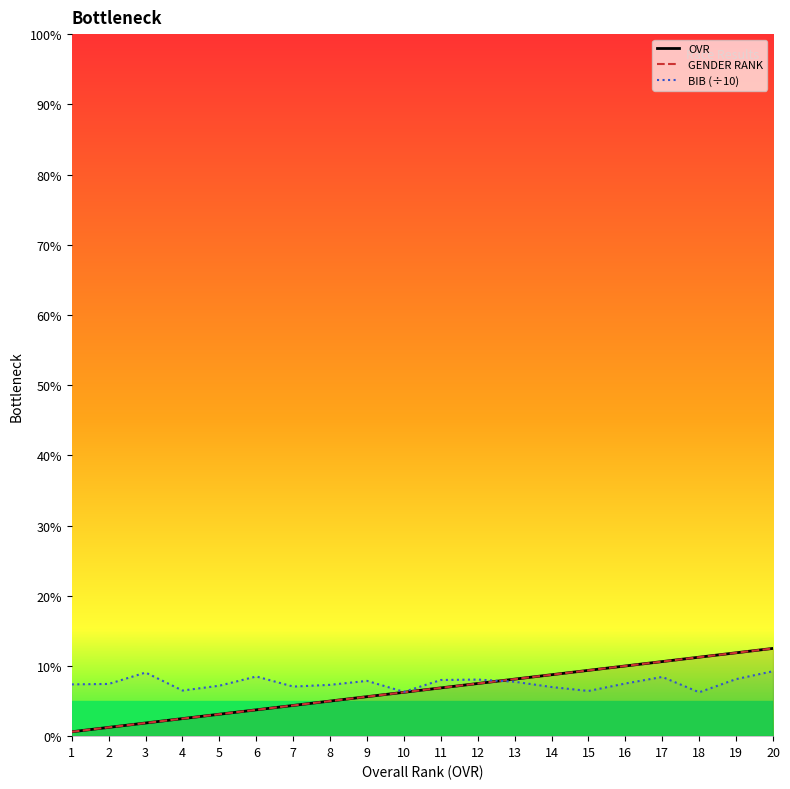

At how many categories does at least one series exceed 8?

20